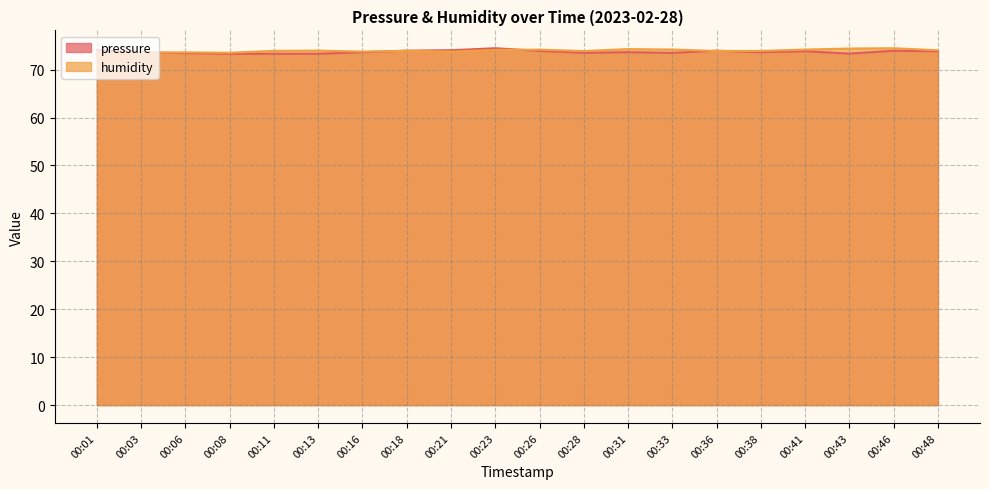

How many data points does each series have?

20